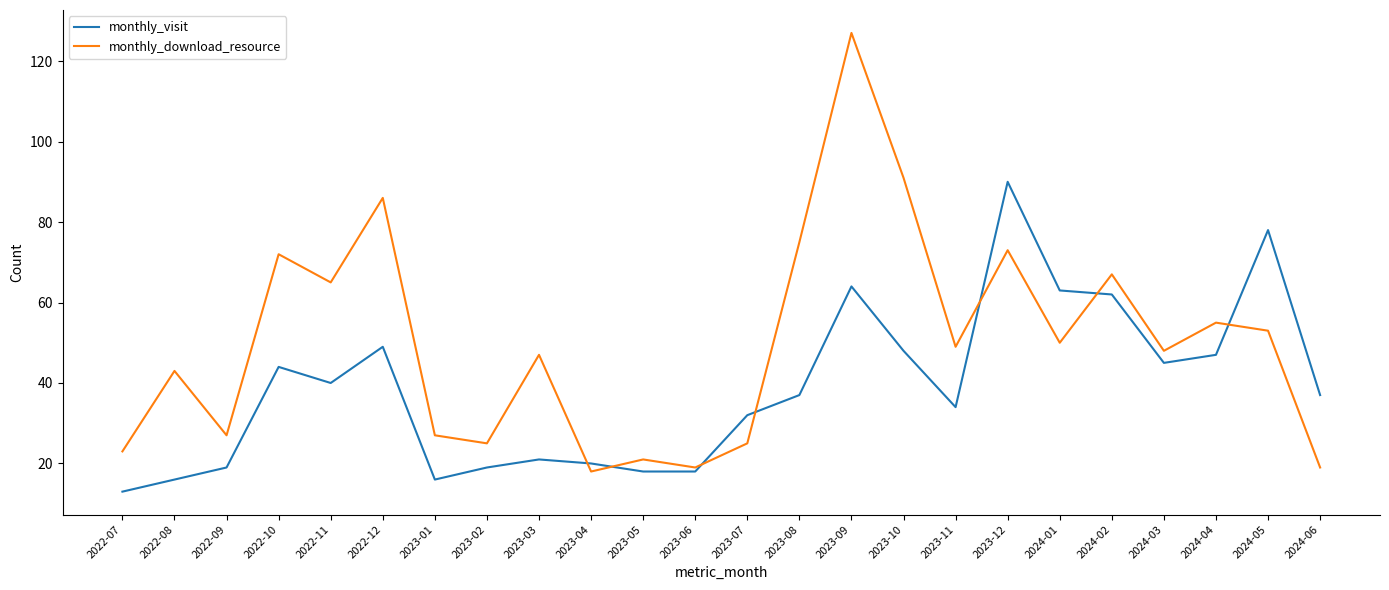

What value does the monthly_visit series have at 2022-08?

16